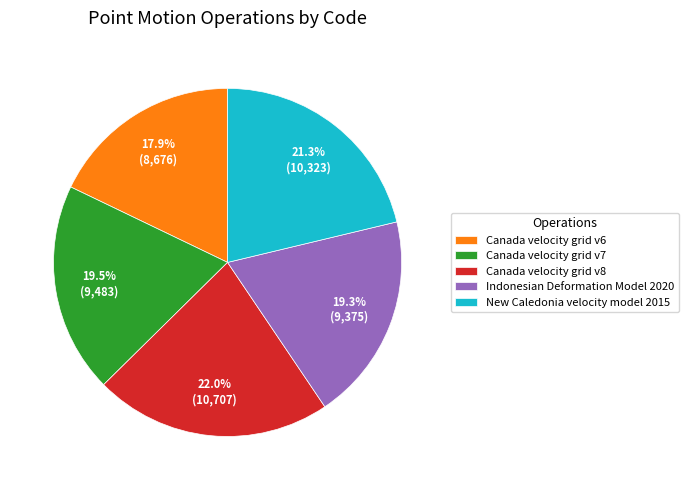

Which slice is the smallest?

Canada velocity grid v6